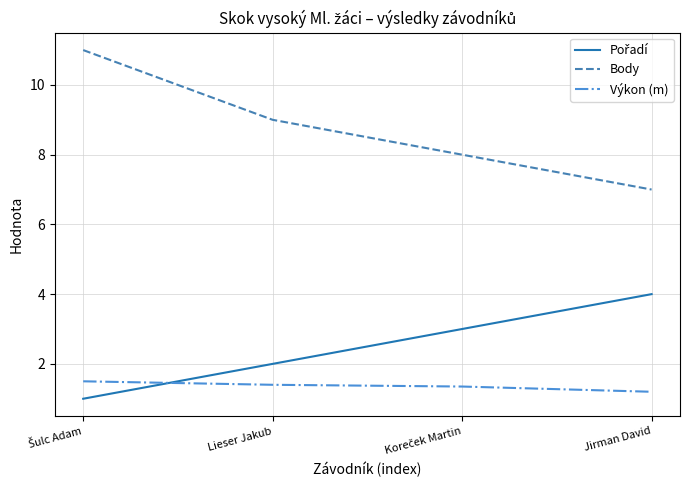

What is the minimum value for Body?

7.0